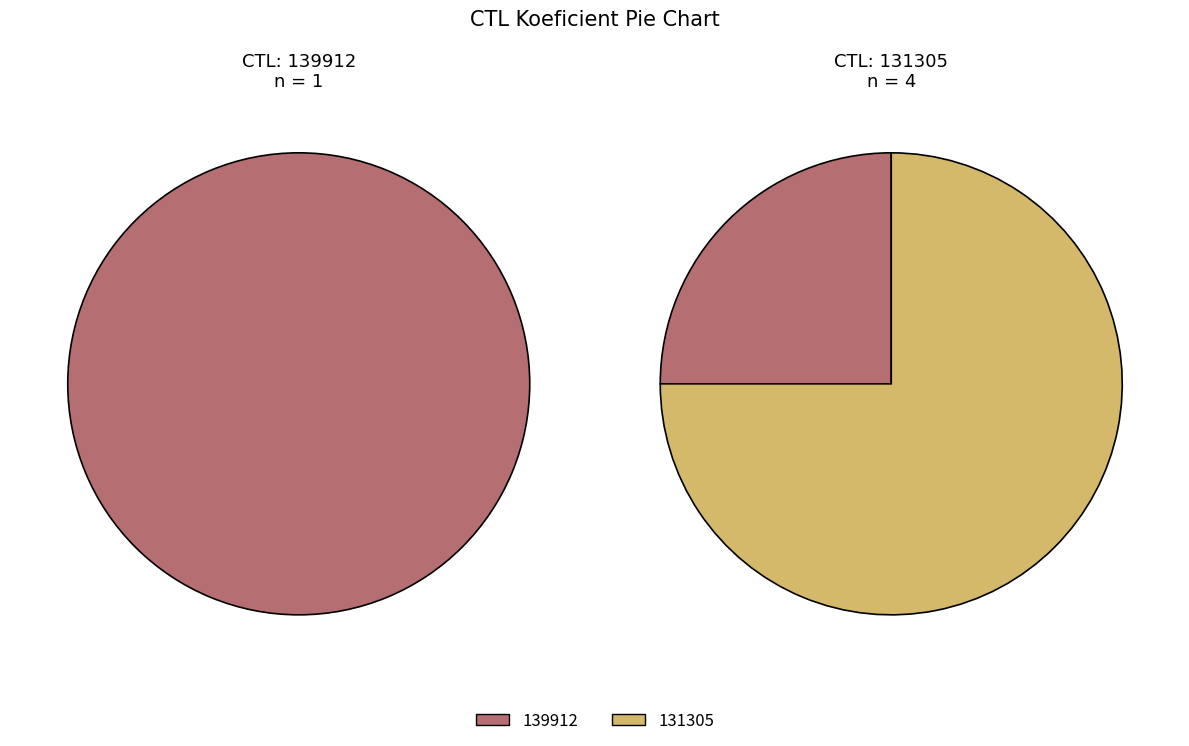

What is the change in value from 139912 to 131305?

+2